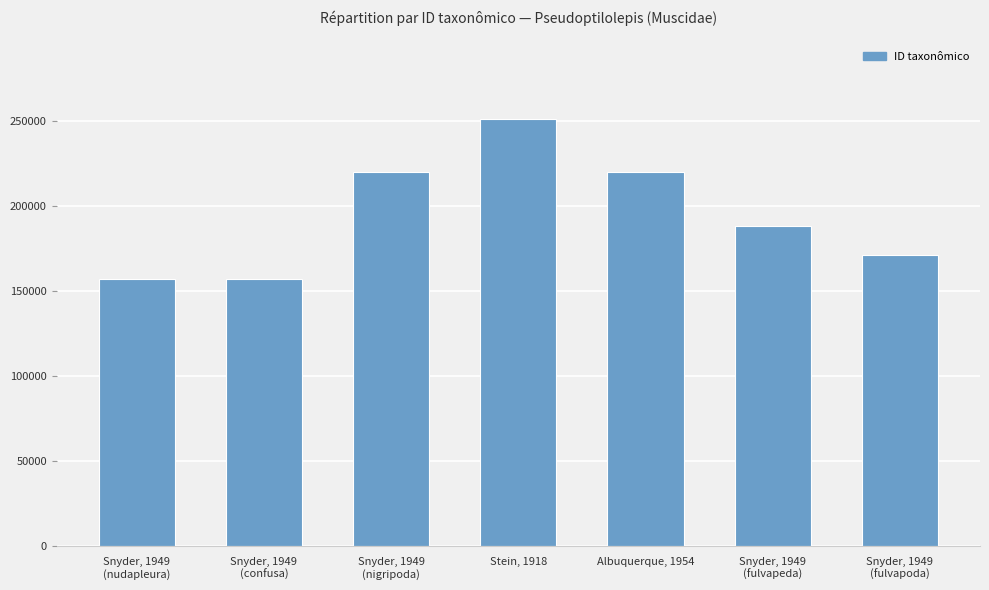

Is it true that the value at Stein, 1918 is 383412?

False